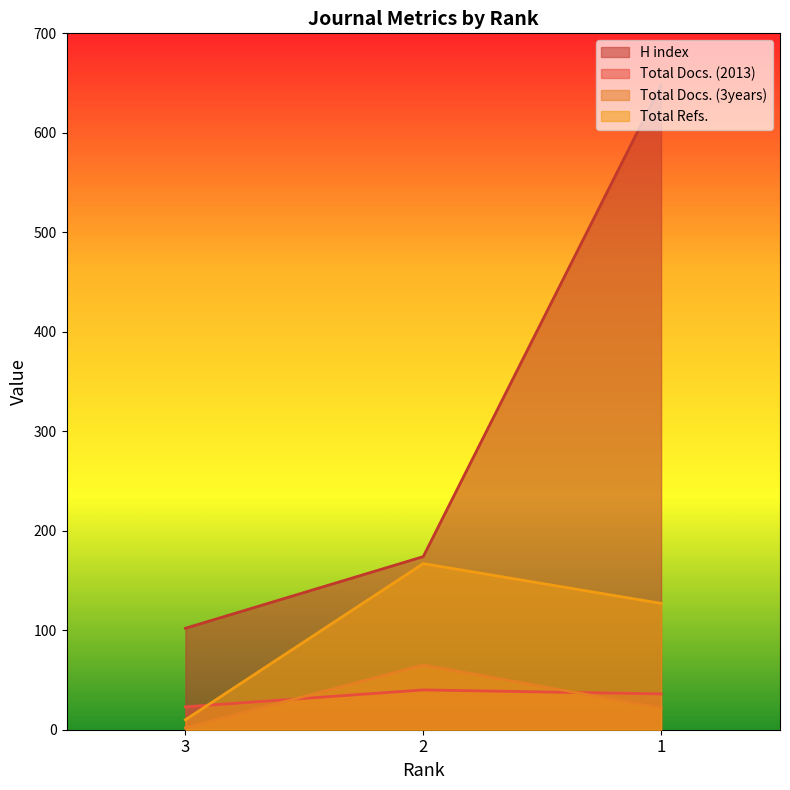

What is the approximate value of Total Docs. (2013) at 3, to the nearest 10?

20